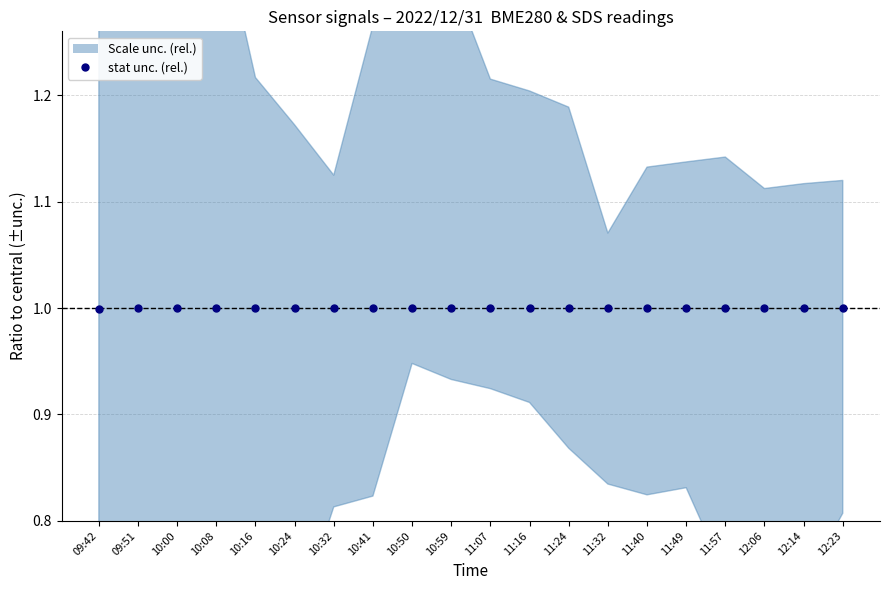

At which category does the chart reach its peak across all series?

11:32